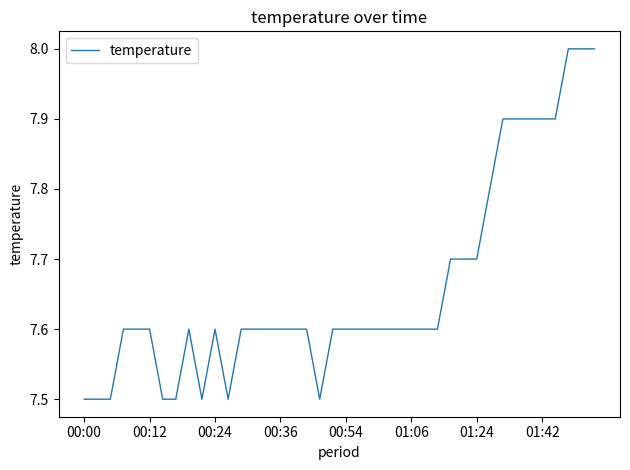

How many lines are shown in the chart?

1